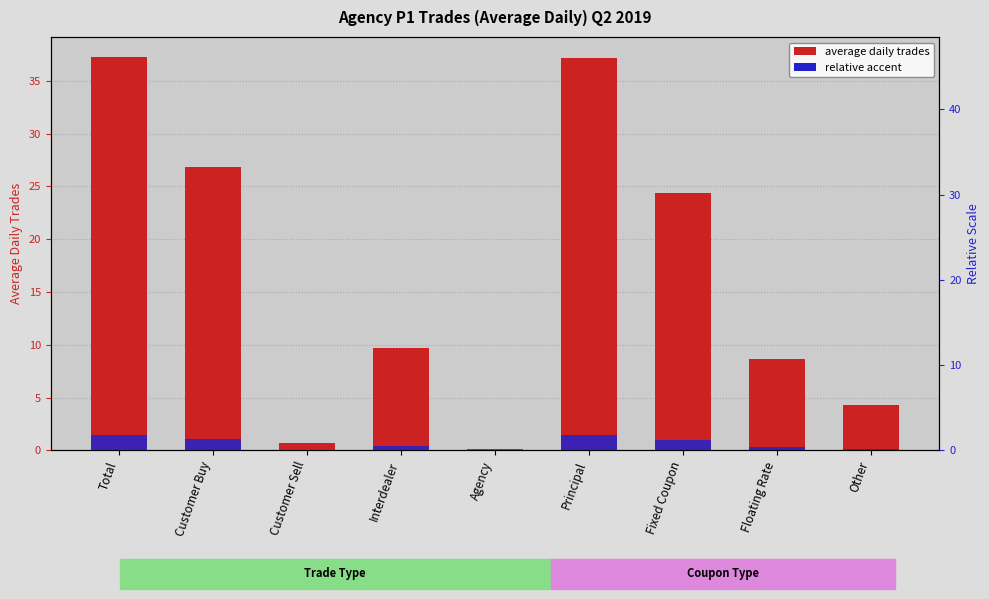

What is the label of the 2nd bar from the right?

Floating Rate